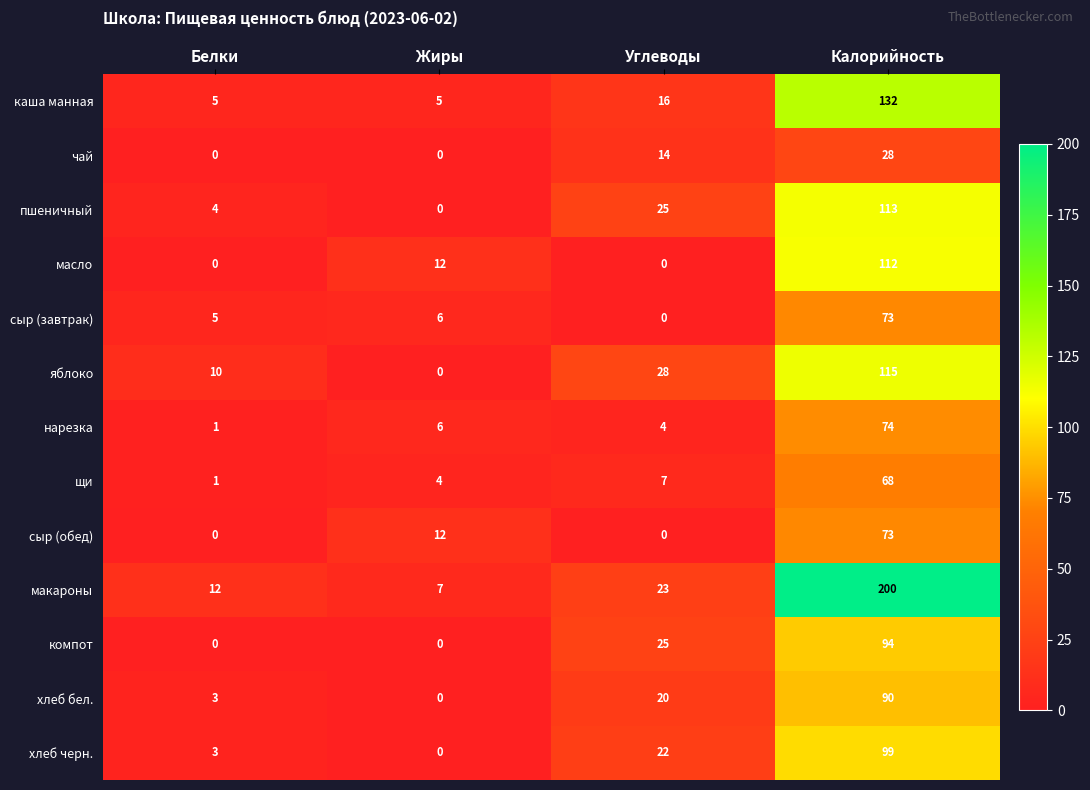

Which series has the largest total across all categories?

макароны